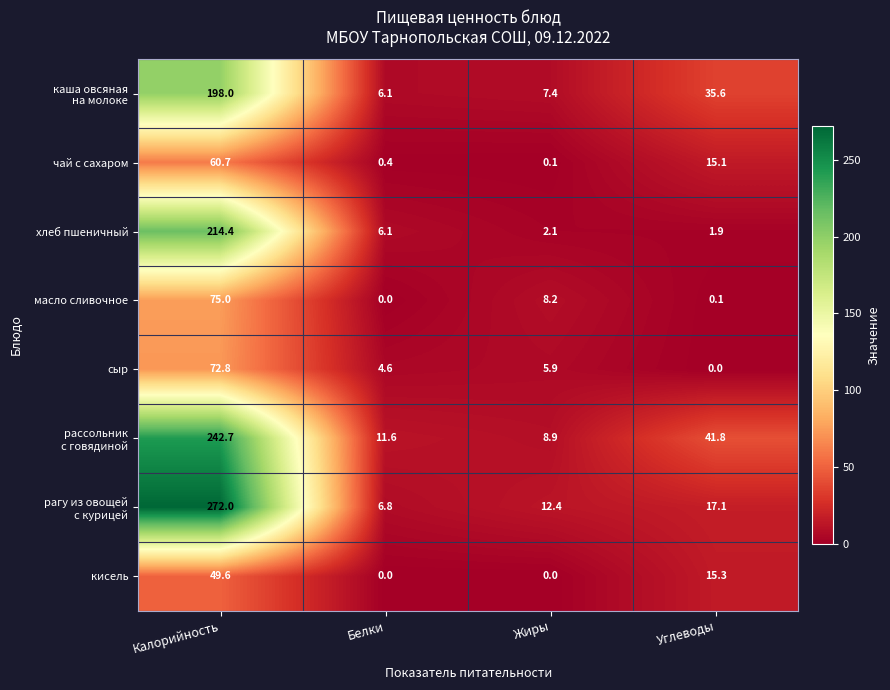

What is the greatest value displayed?

272.0